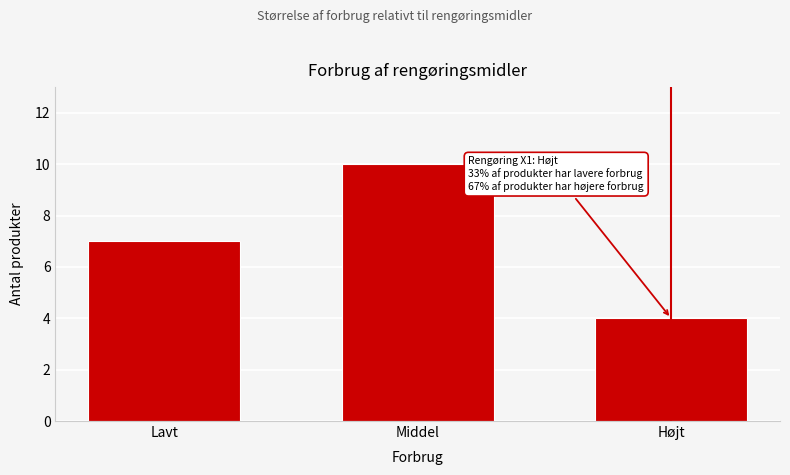

Reading left to right, what are all the values shown in this chart?

Lavt=7	Middel=10	Højt=4